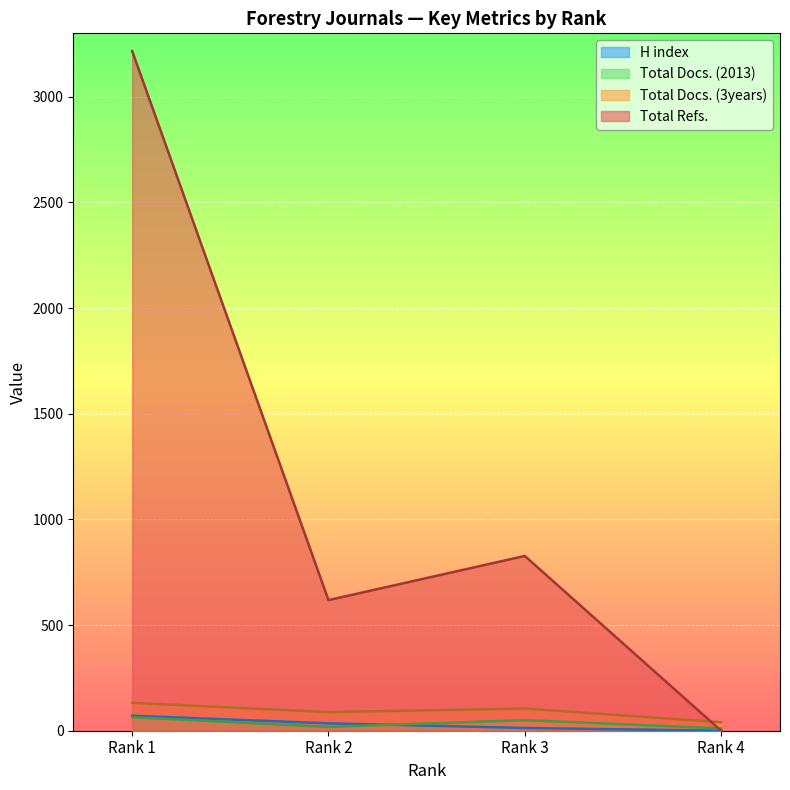

Which has a higher value, Rank 1 or Rank 4?

Rank 1